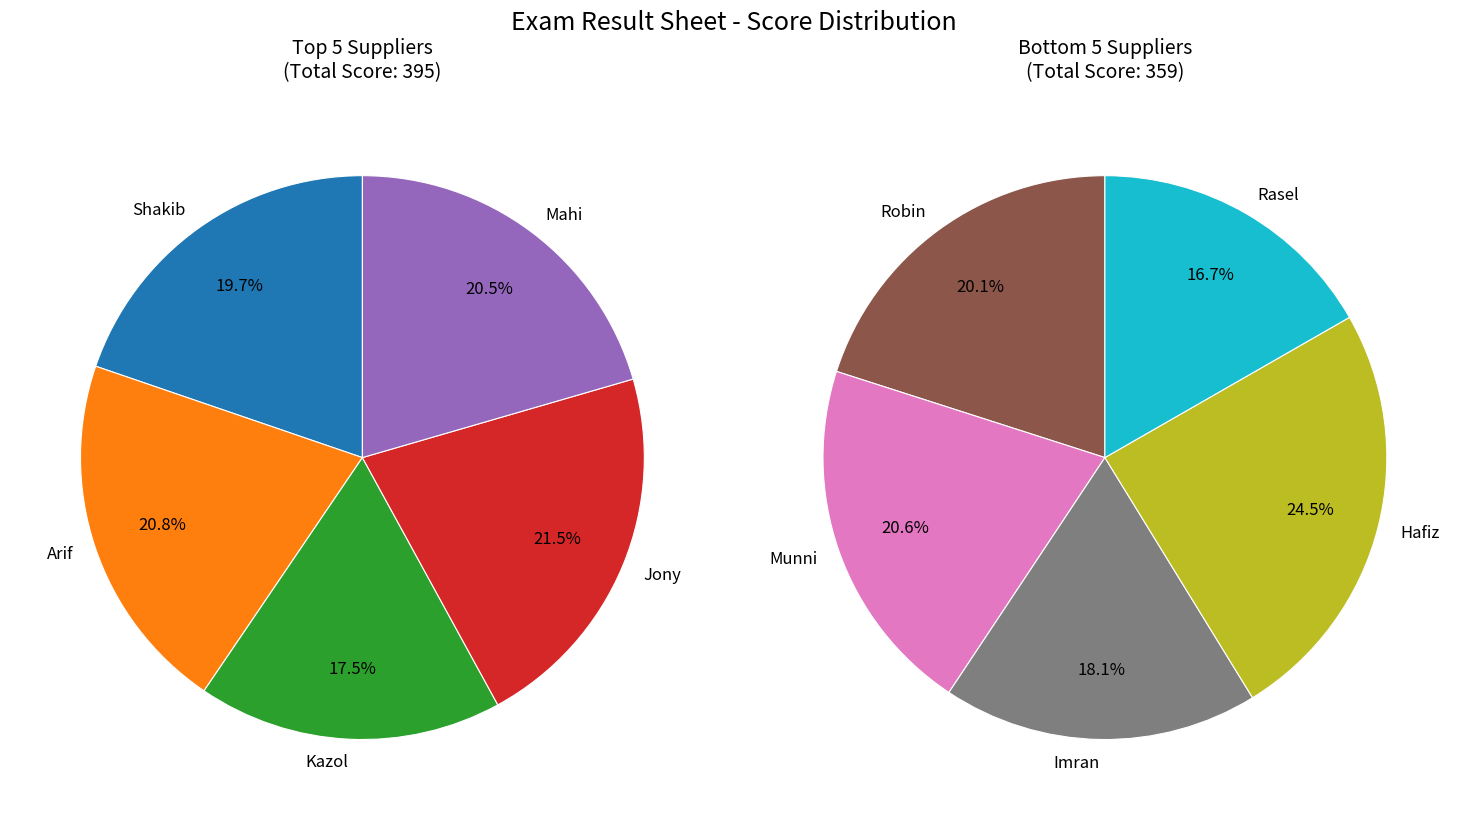

Which slice is the largest?

Hafiz